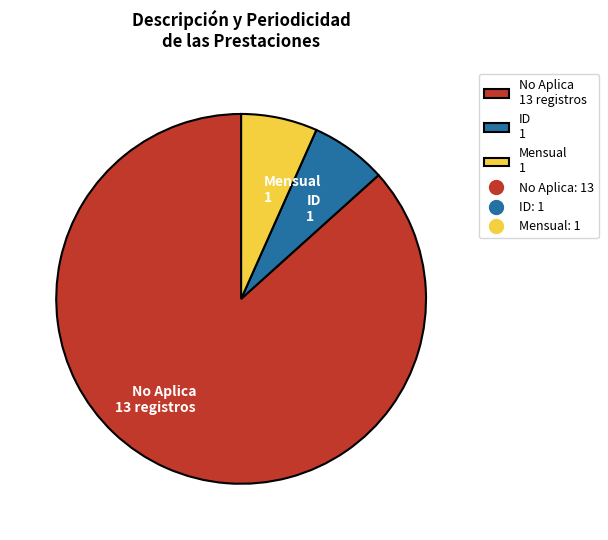

Is it true that No Aplica 13 registros is 87% of the pie?

True